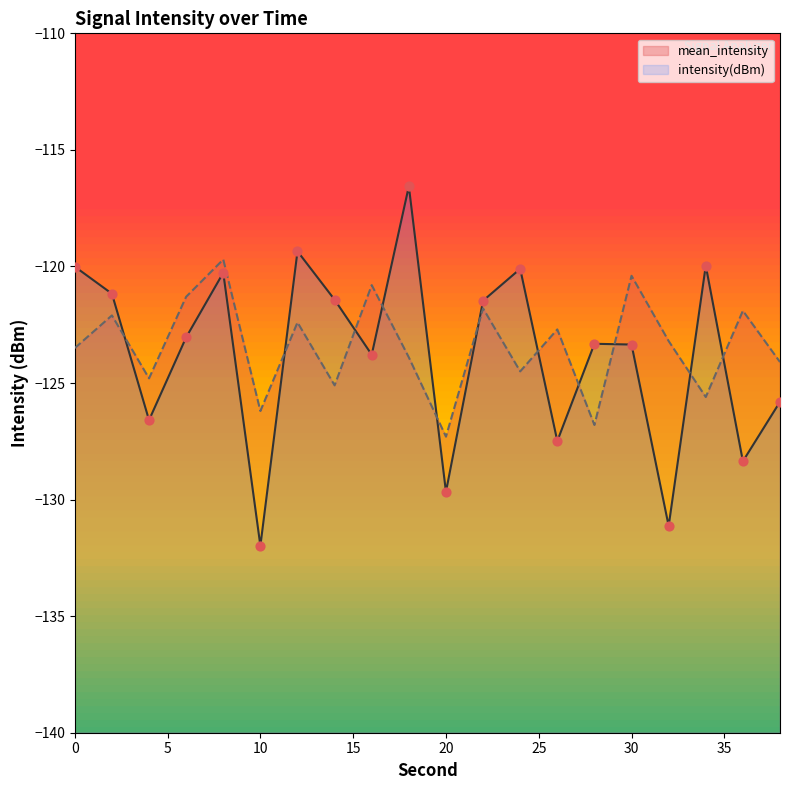

What are all the series names shown in the legend?

intensity(dBm), mean_intensity